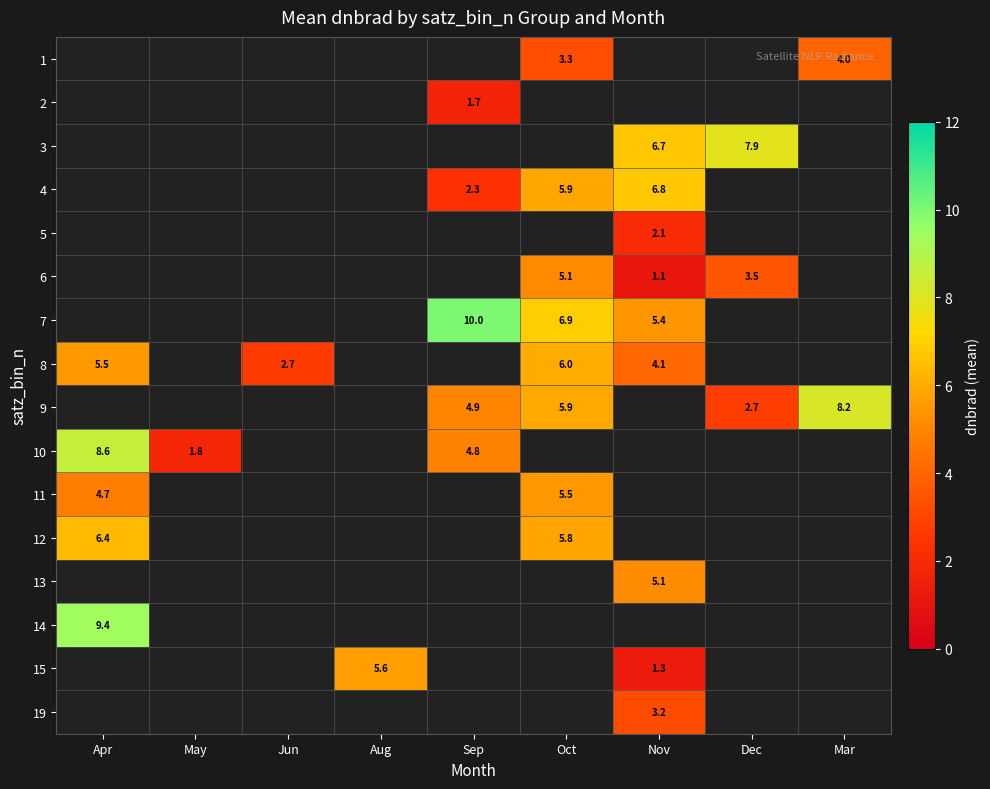

Is the value of 13 at Nov greater than the value of 5 at Nov?

Yes